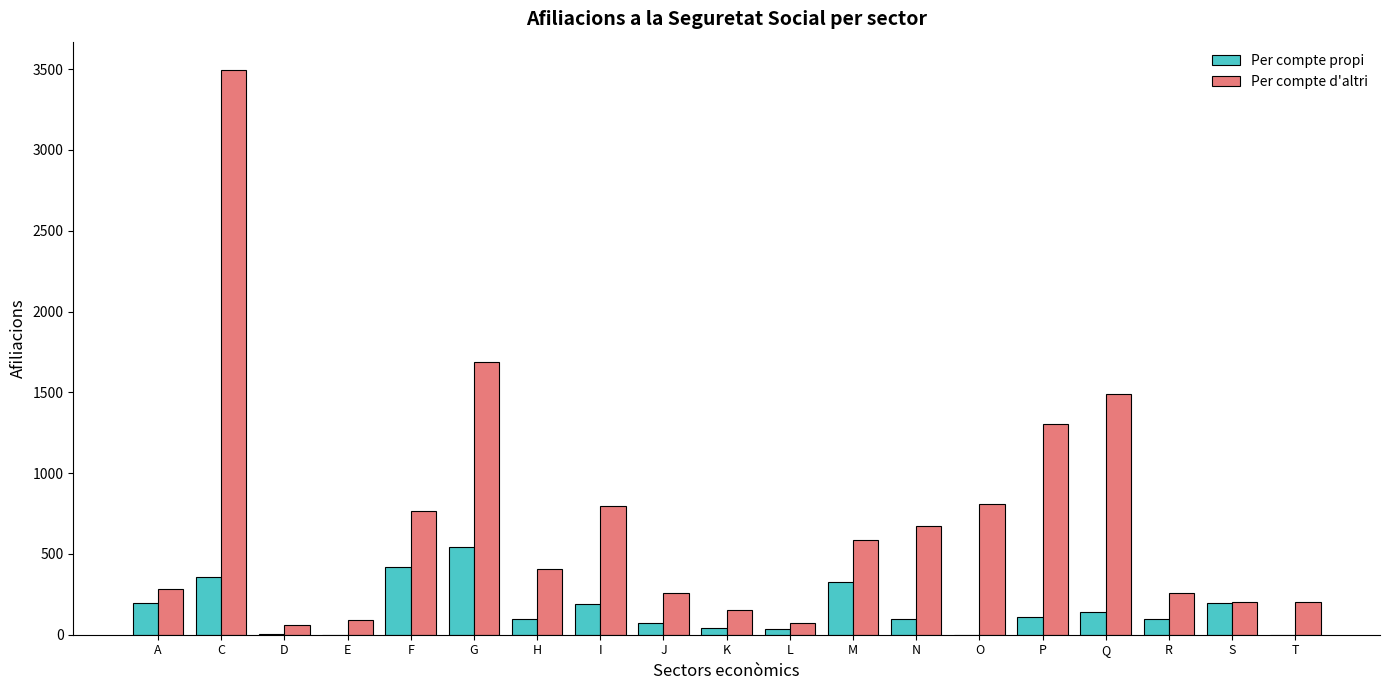

Between F and S, which series saw the biggest shift?

Per compte d'altri